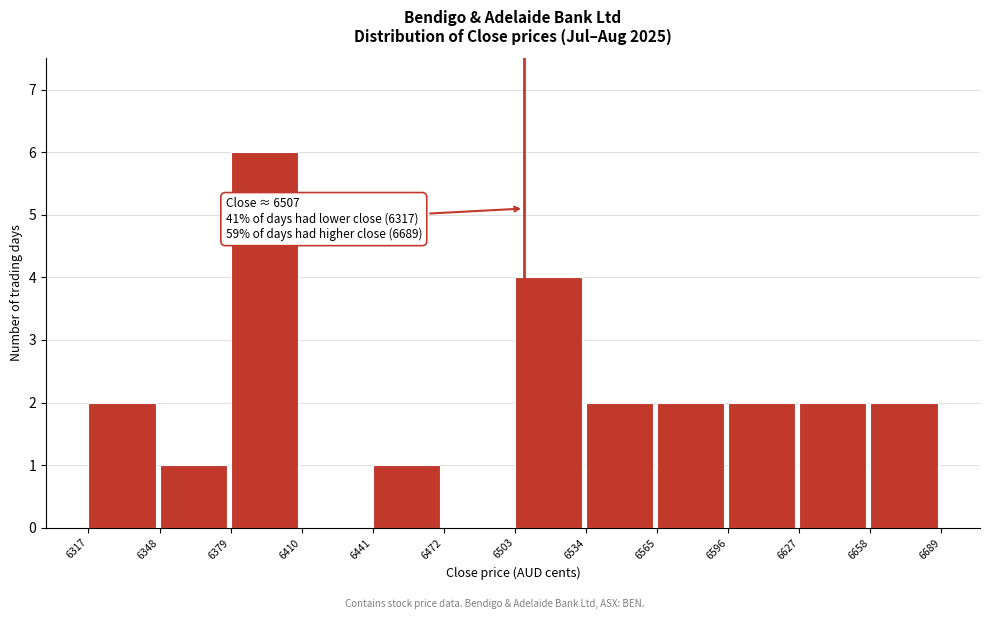

Which range on the x-axis has the tallest bar?

6379 to 6410